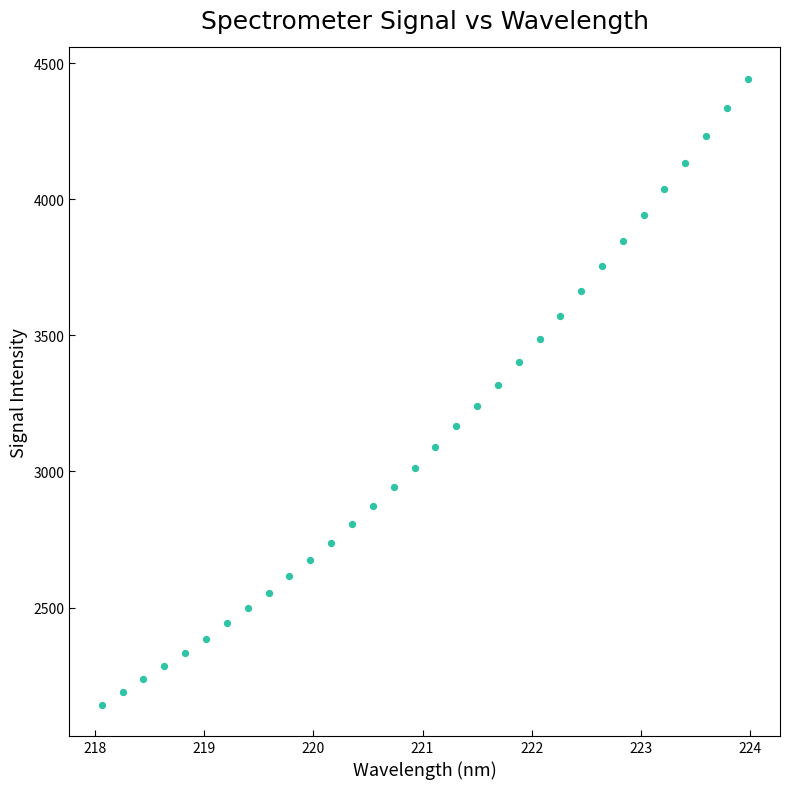

What is the range of X values (max minus min)?

5.9